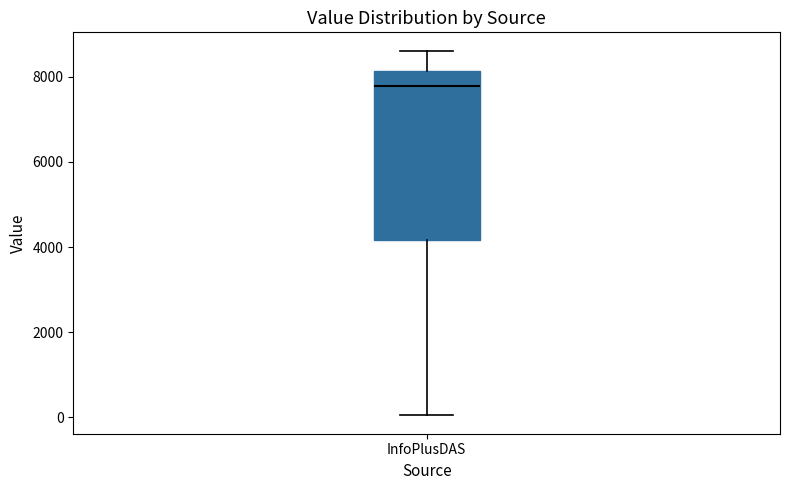

Where is the lower edge of the box for InfoPlusDAS on the y-axis? The values are not printed on the chart, so give them approximately, as read against the axis.

4200